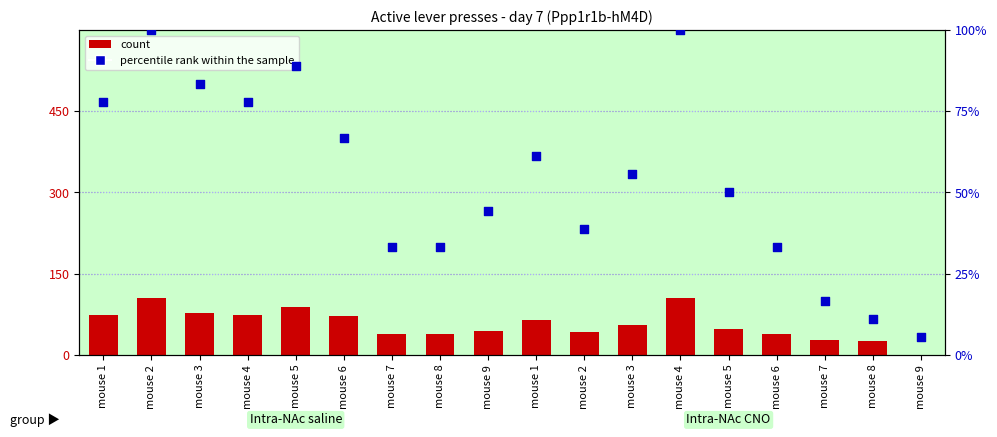

Which series reaches the minimum Y coordinate?

count